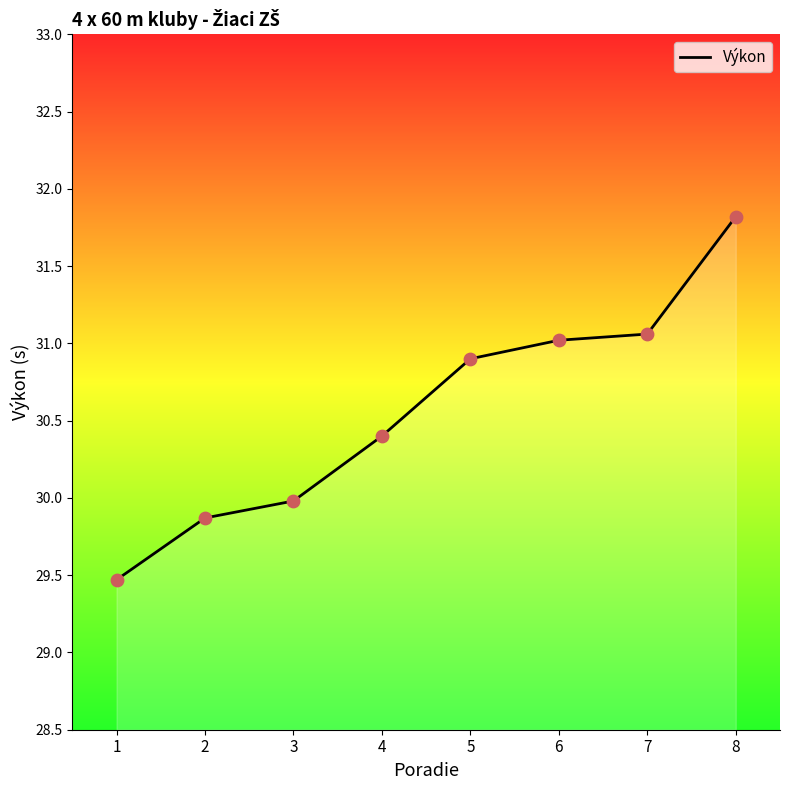

What is the change in value from 1 to 4?

+0.9